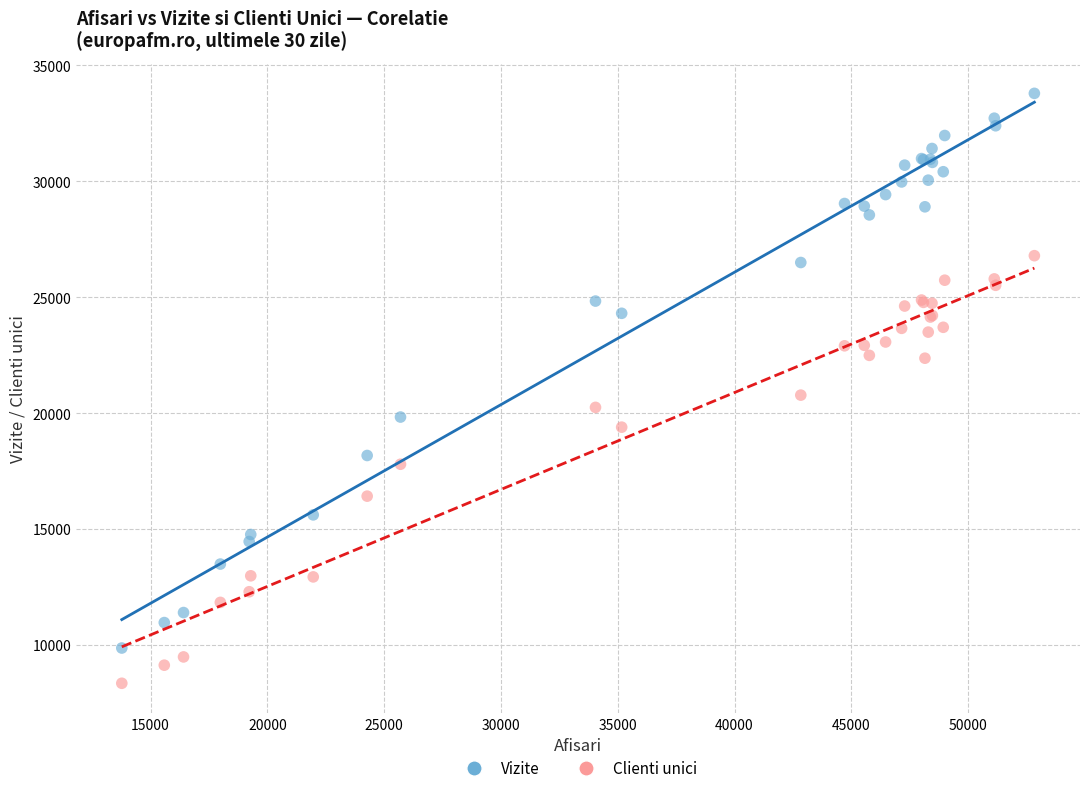

Which series reaches the maximum Y coordinate?

Vizite